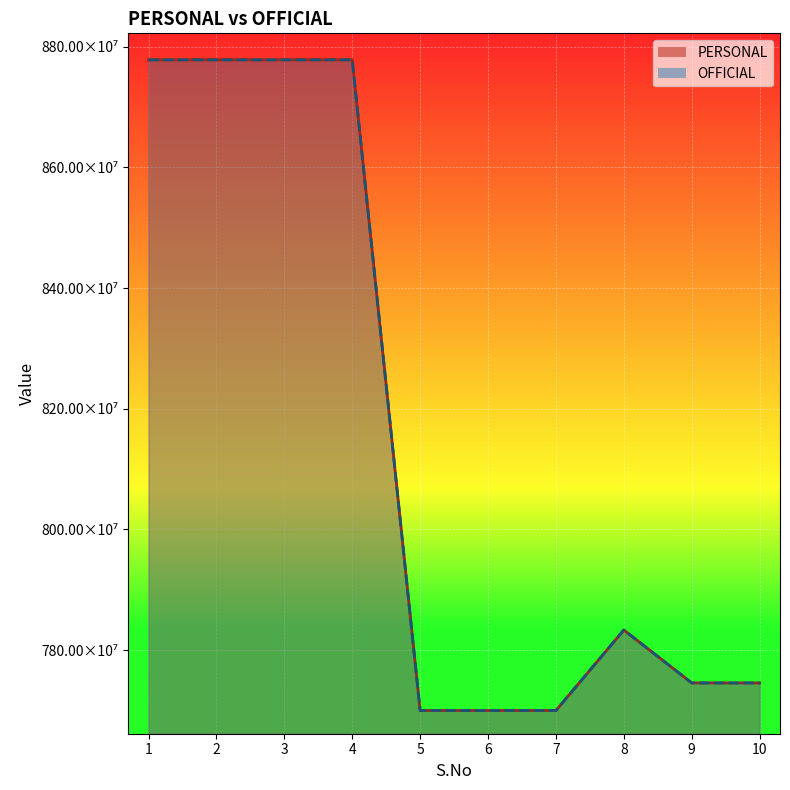

At which label is OFFICIAL closest to 8239179831?

8